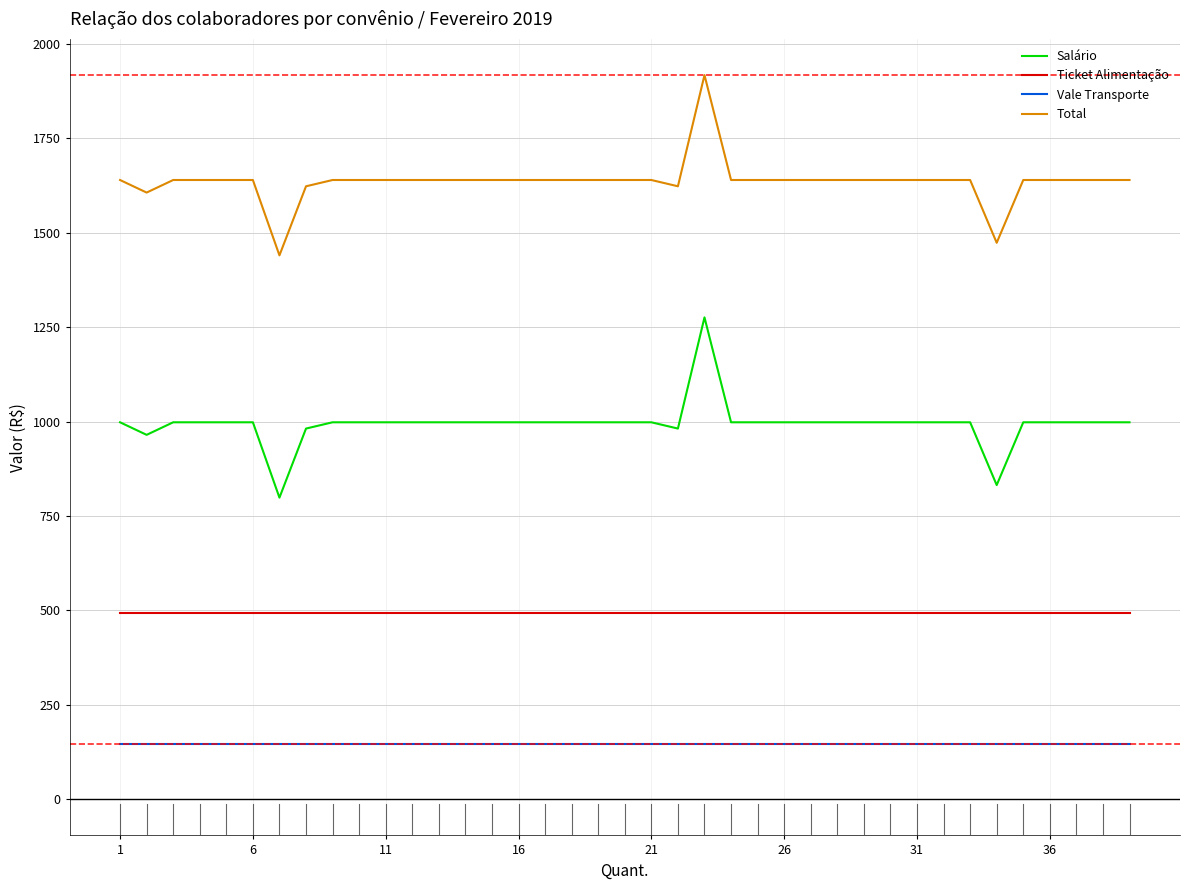

What is the highest value of the Salário series?

1275.8